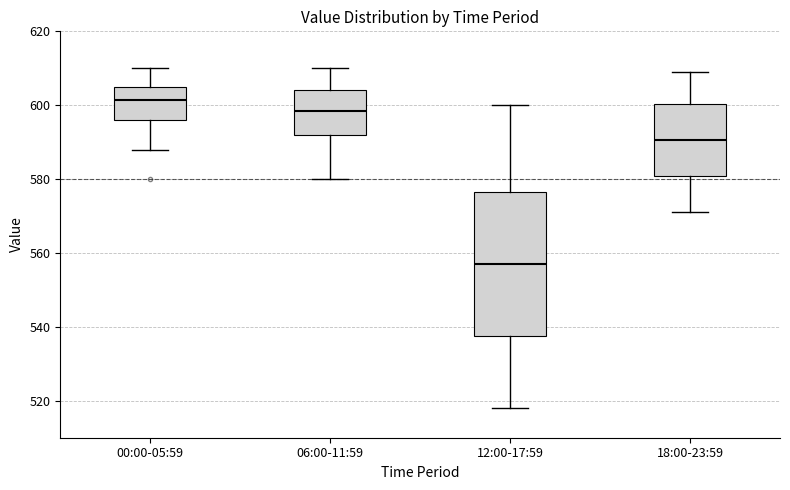

Reading left to right, read every box against the y-axis: the position of its median line, the range the box covers, and the ends of its whiskers. The values are not printed on the chart, so give them approximately, as read against the axis.

00:00-05:59: median 602, box 596 to 606, whiskers 588 to 610
06:00-11:59: median 598, box 592 to 604, whiskers 580 to 610
12:00-17:59: median 558, box 538 to 576, whiskers 518 to 600
18:00-23:59: median 590, box 580 to 600, whiskers 572 to 610